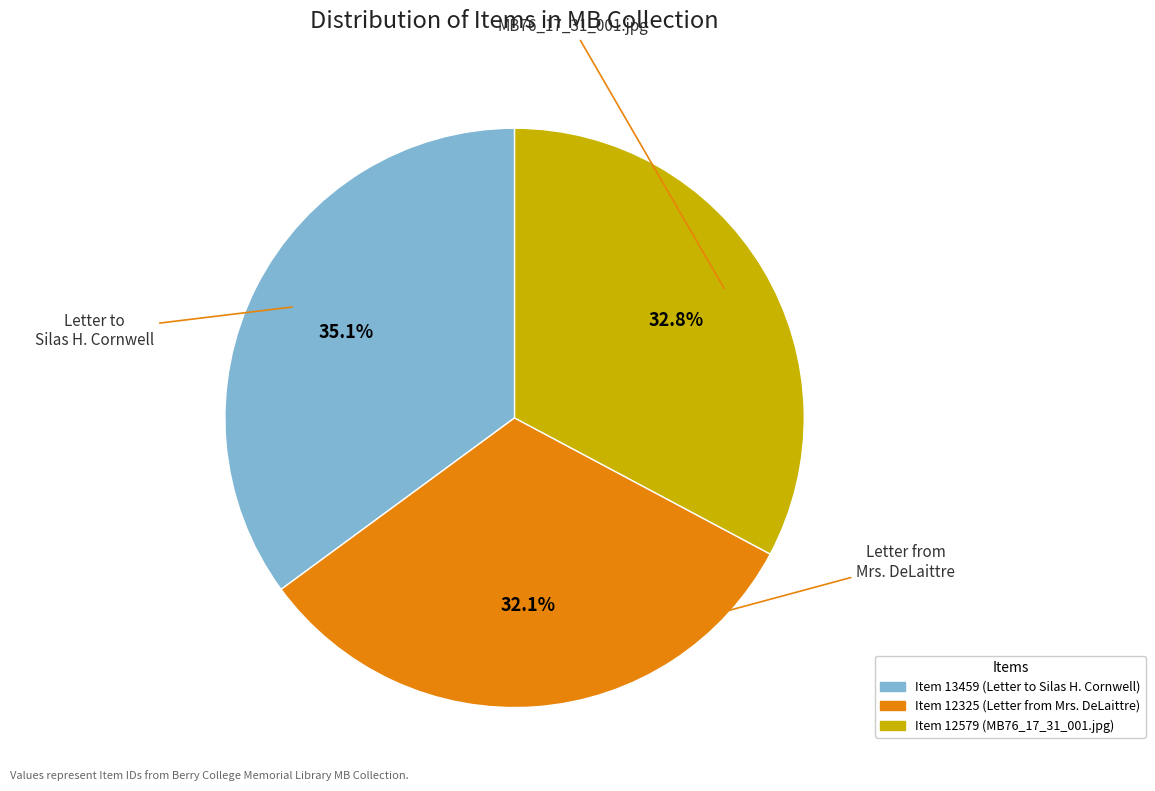

To the nearest percent, what is the difference between the largest and smallest slice percentages?

3%